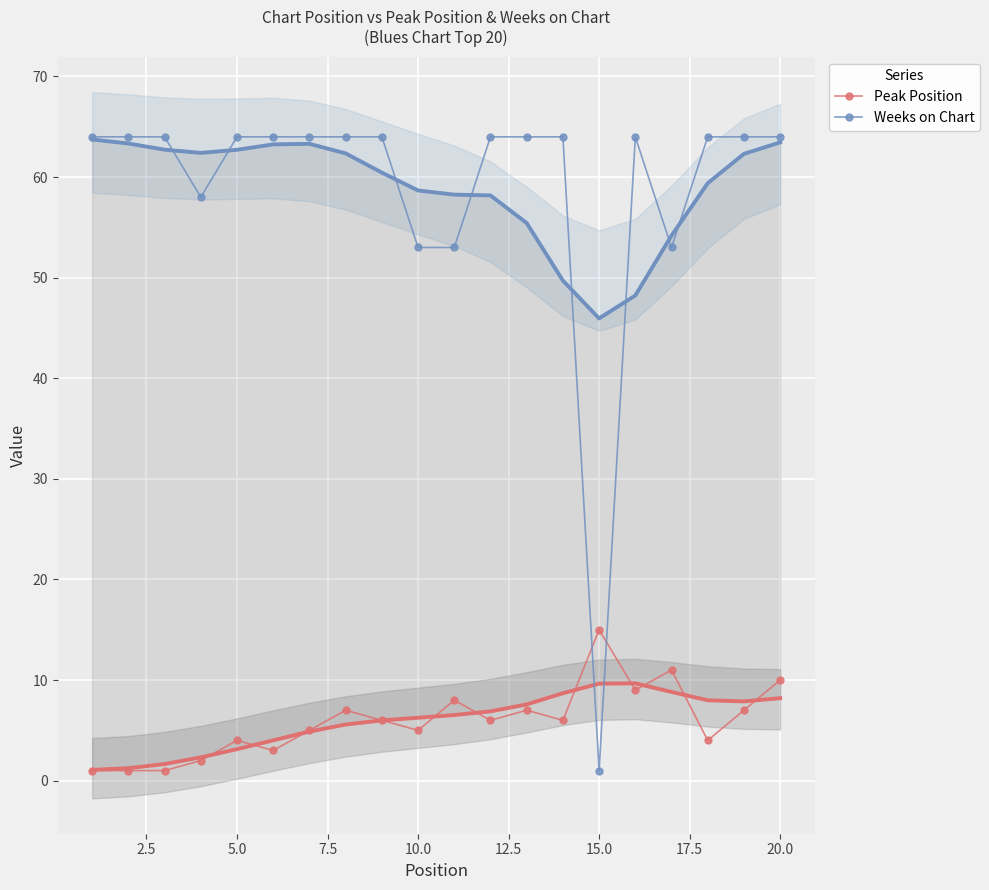

In Peak Position, how many points are higher than both neighbors (excluding endpoints)?

6